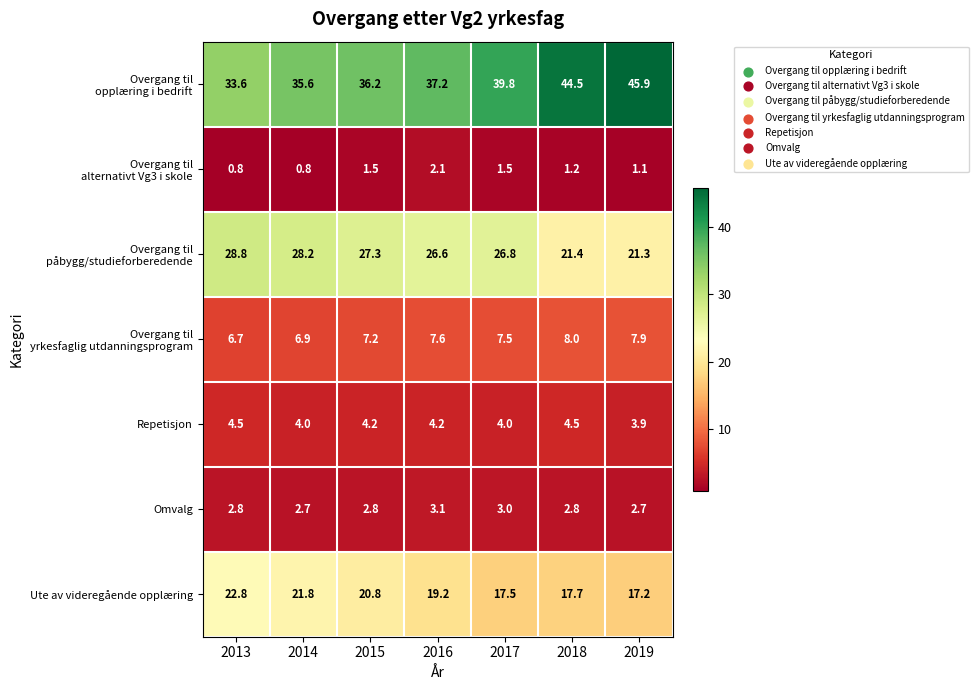

What is the total value across all series at 2016?

100.0